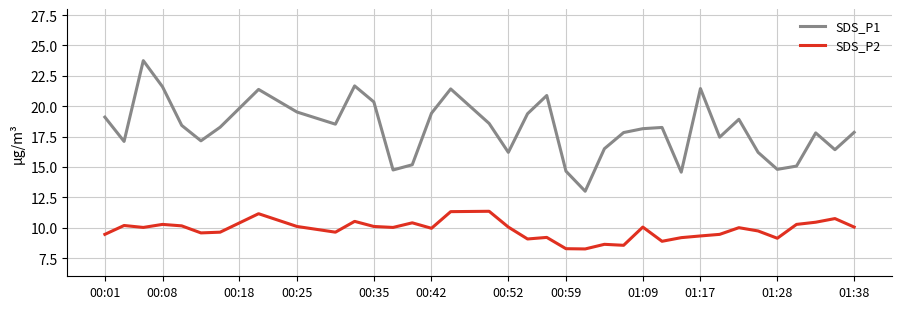

What is the maximum value shown in the chart?

23.8